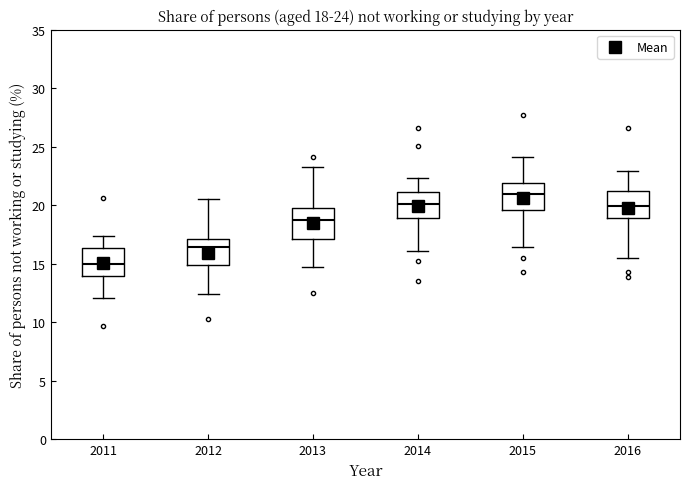

Which box has the lowest median line?

2011